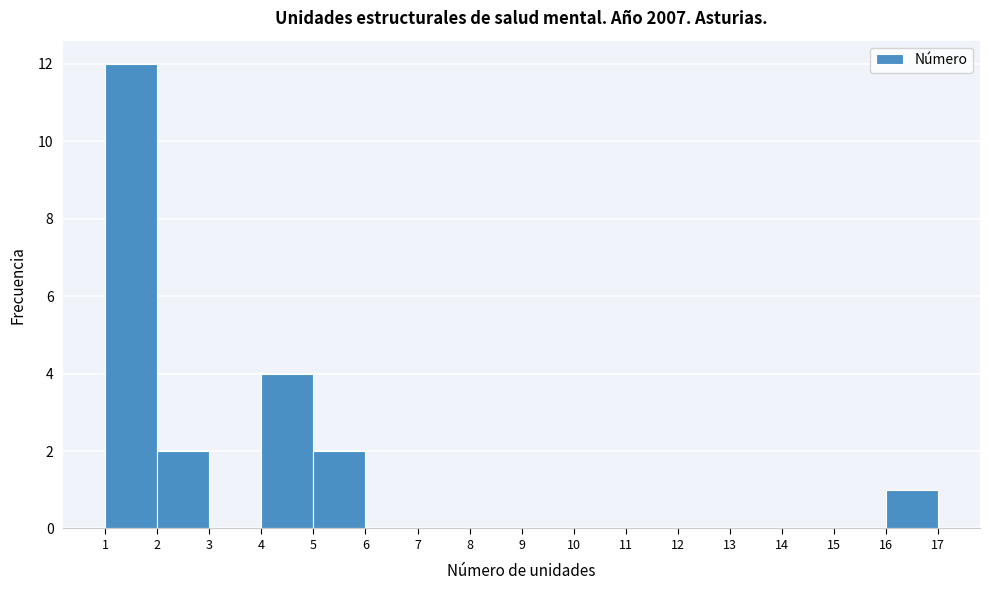

What is the height of the bar covering 4 to 5 on the x-axis? The values are not printed on the chart, so give them approximately, as read against the axis.

4